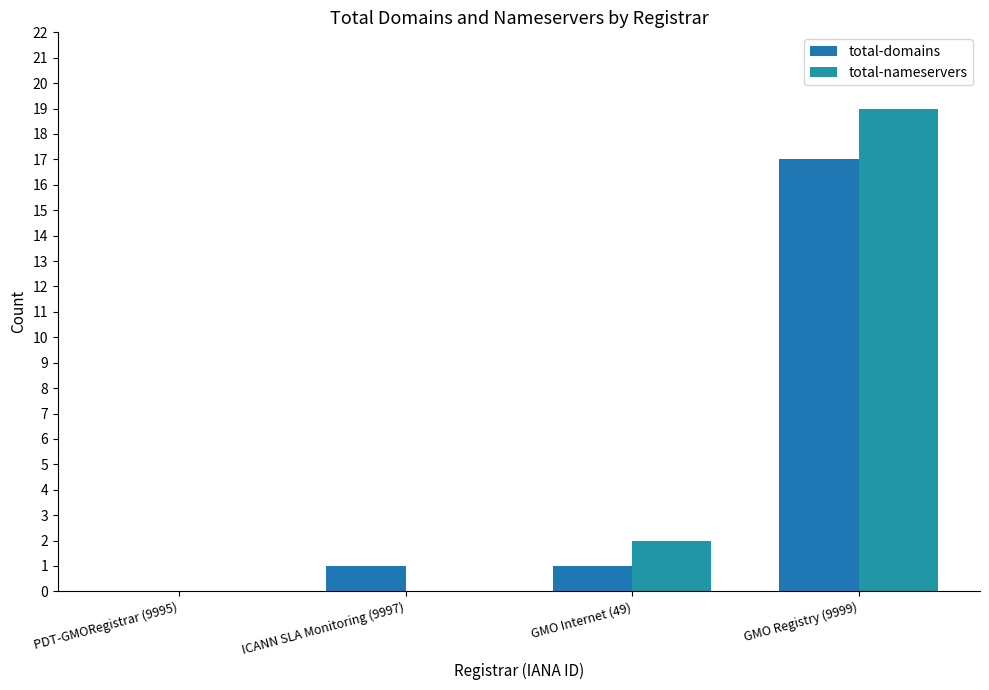

How many data points does each series have?

4